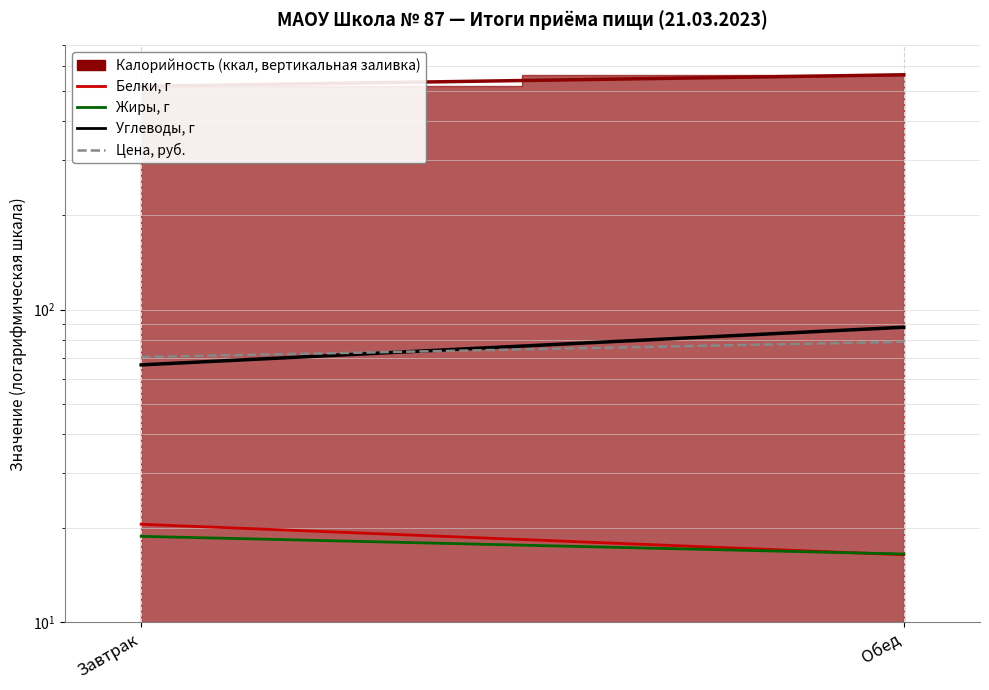

What is the average value of the Белки series?

18.5